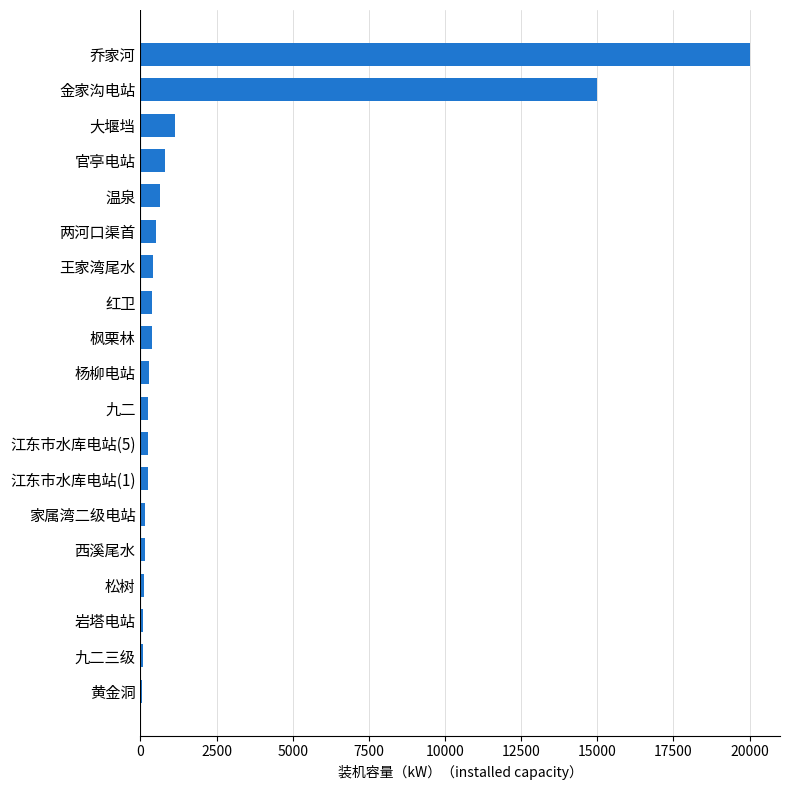

Are the bars grouped side by side (vs. stacked)?

No